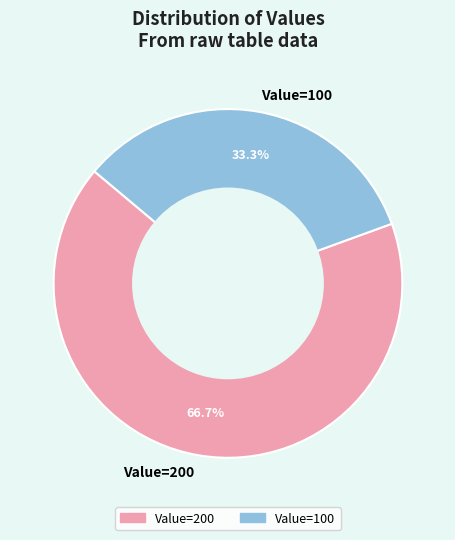

Which has a higher value, Value=100 or Value=200?

Value=200